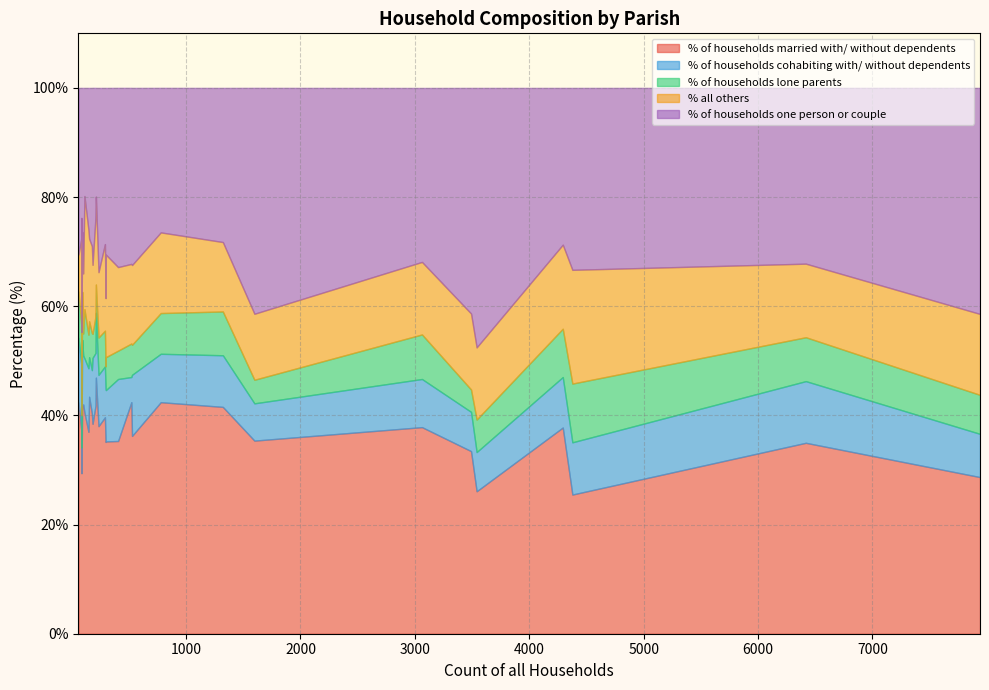

Does the chart have visible grid lines?

Yes